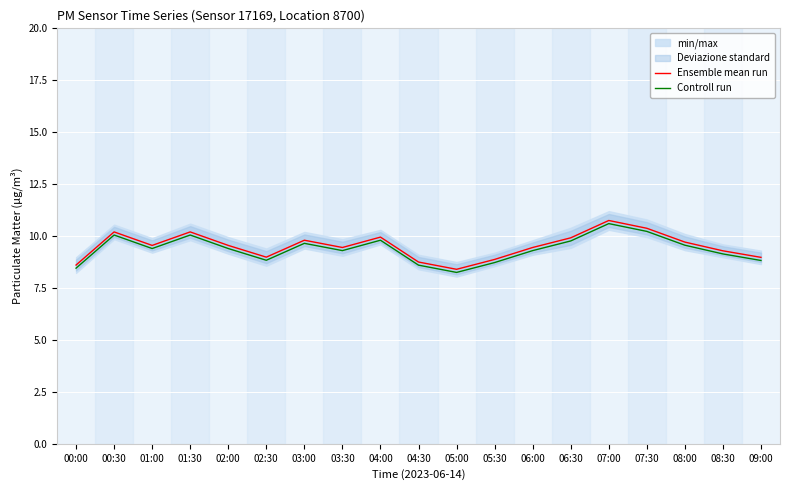

Between 00:30 and 06:00, which is larger?

00:30